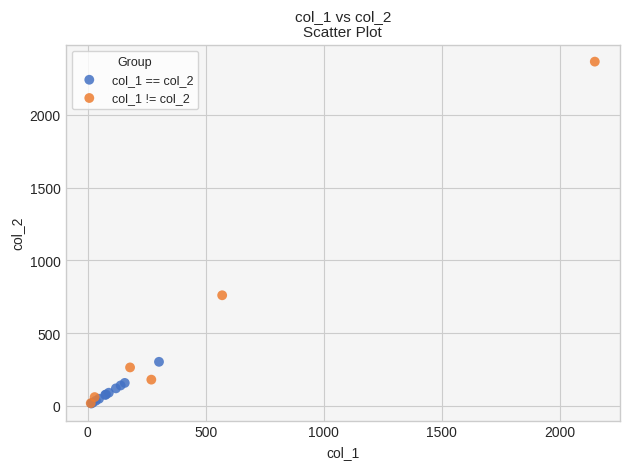

Which series has the widest spread of Y values?

col_1 != col_2